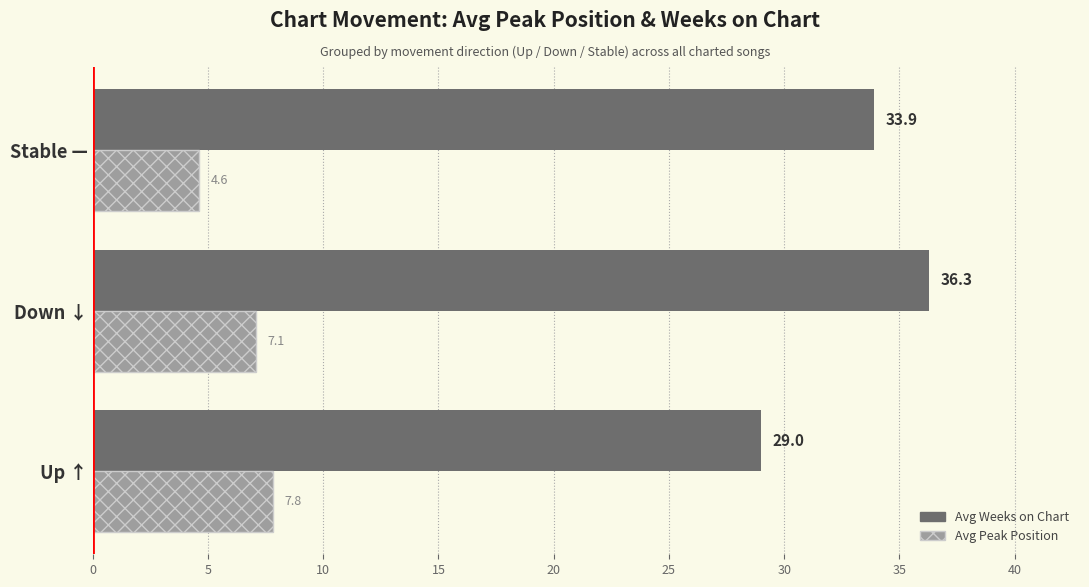

How many data points in Avg Weeks on Chart are less than 33?

1